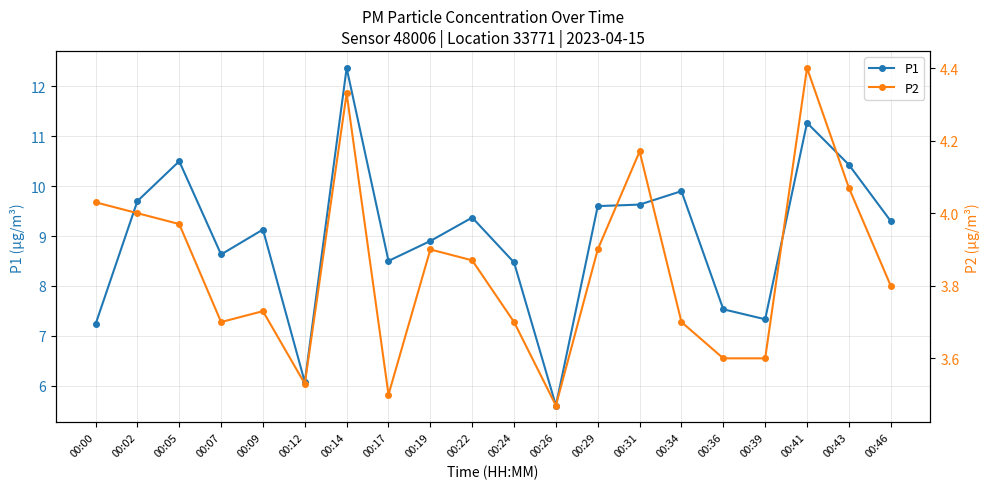

Which category has the lowest value in the P1 series?

00:26